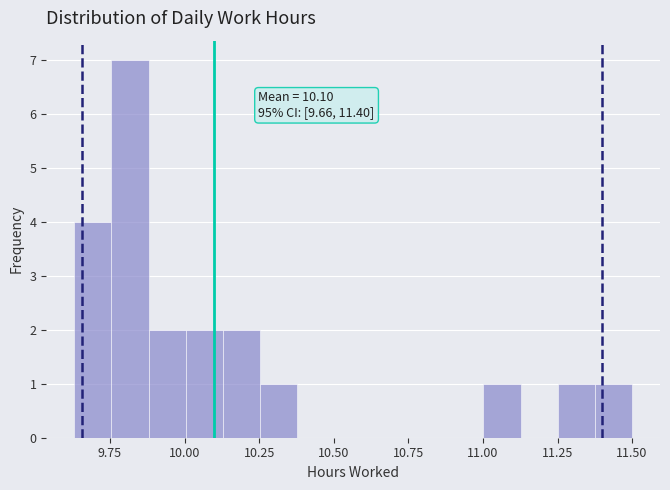

Around what value on the x-axis is the tallest bar? Give the approximate position of its centre, as read against the axis.

9.80